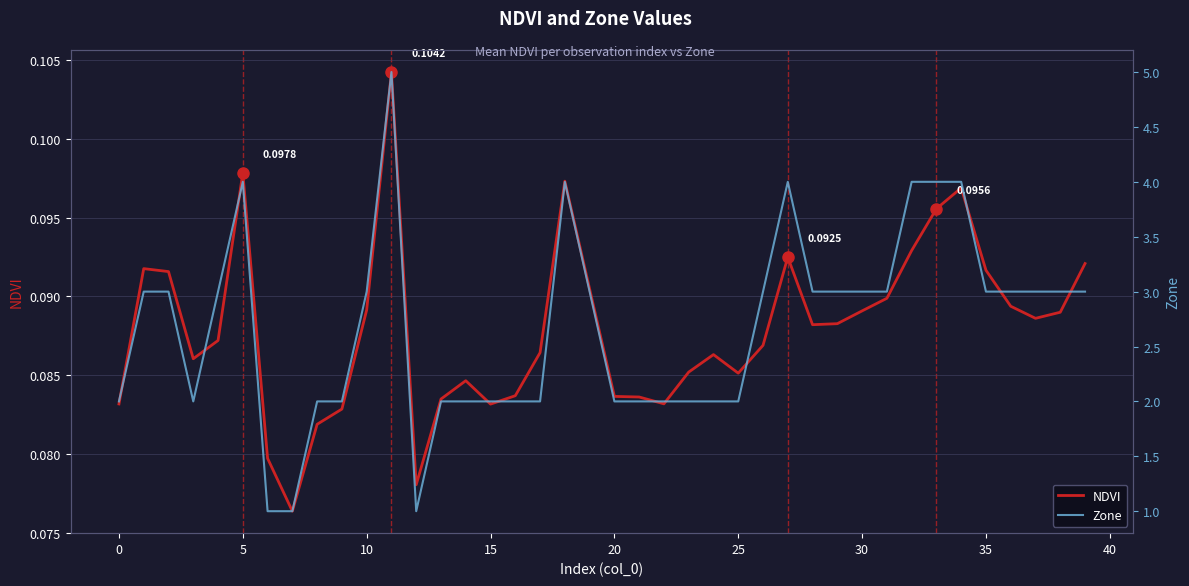

True or false: Zone and NDVI cross at least once.

False